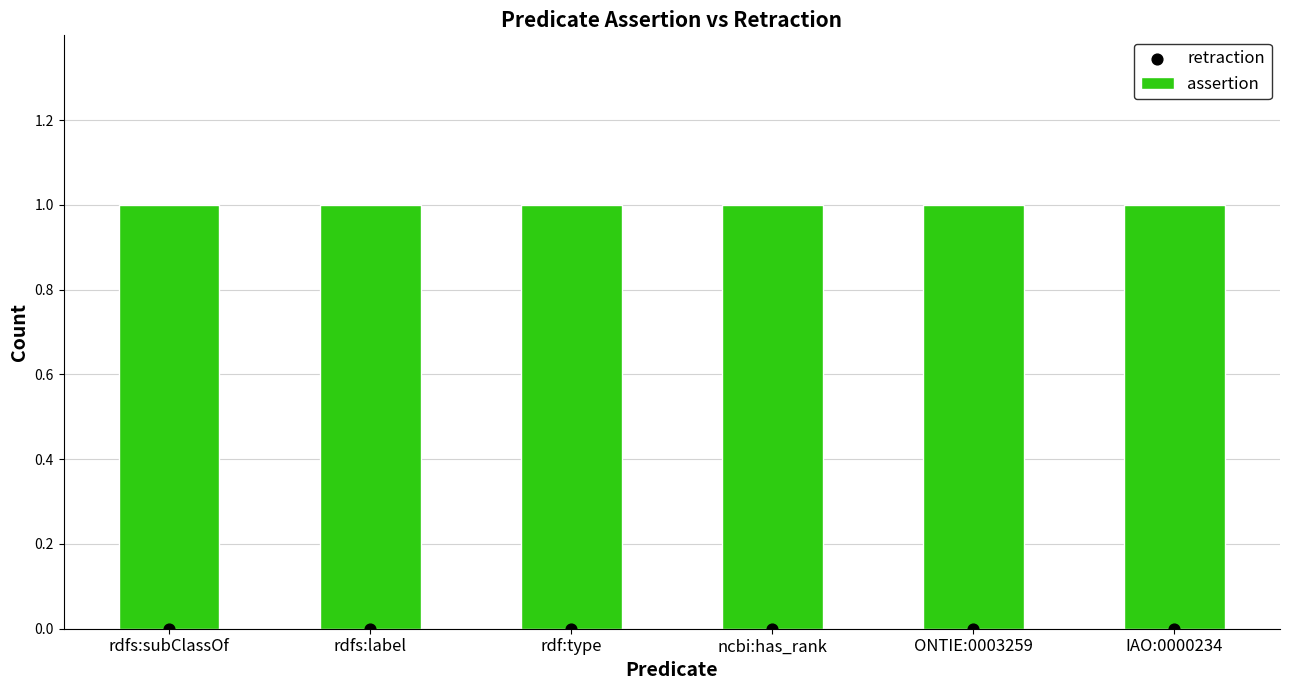

Which series contains the lowest Y value?

retraction